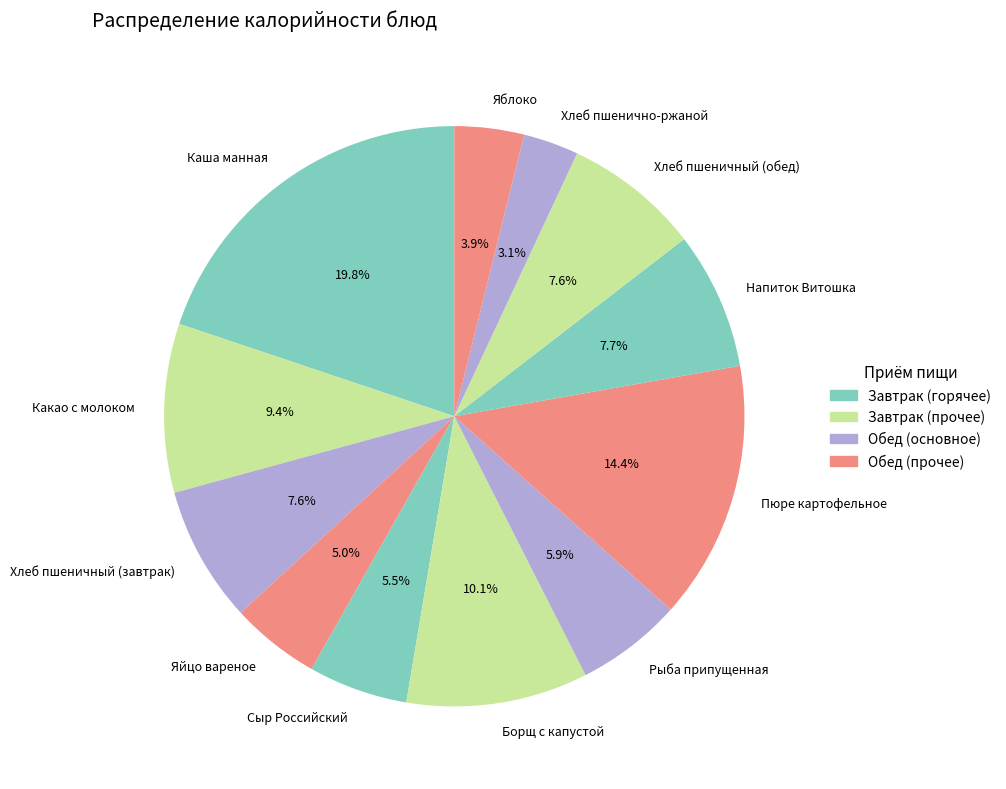

To the nearest percent, what portion does Борщ с капустой represent?

10%